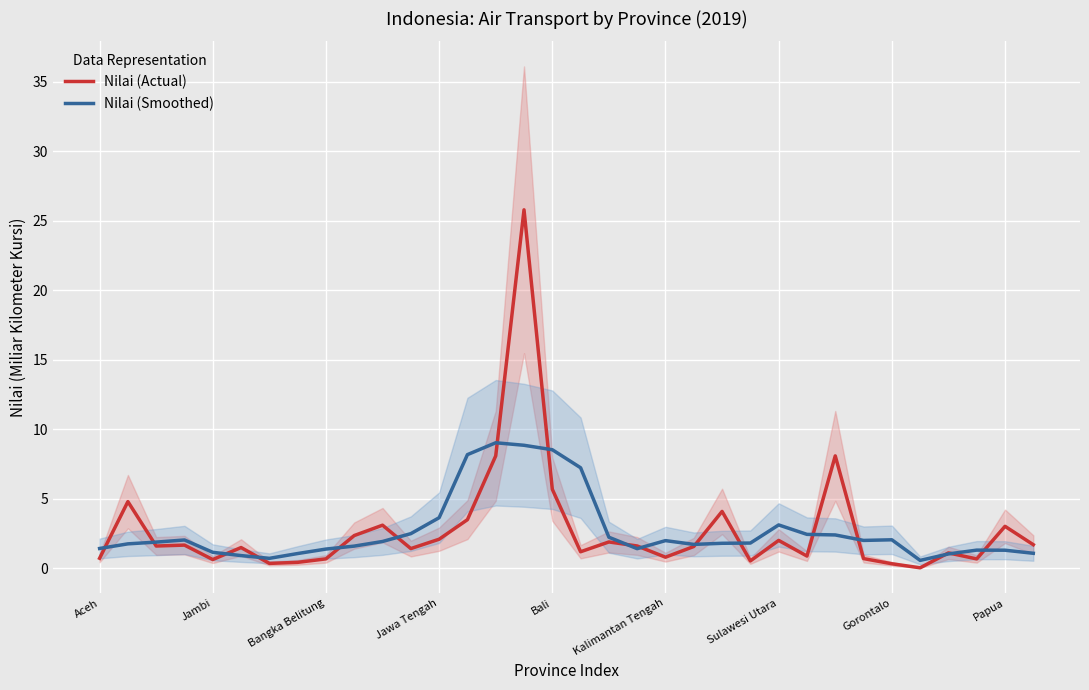

The value of Nilai (Actual) at Aceh is 0.7. True or false?

True